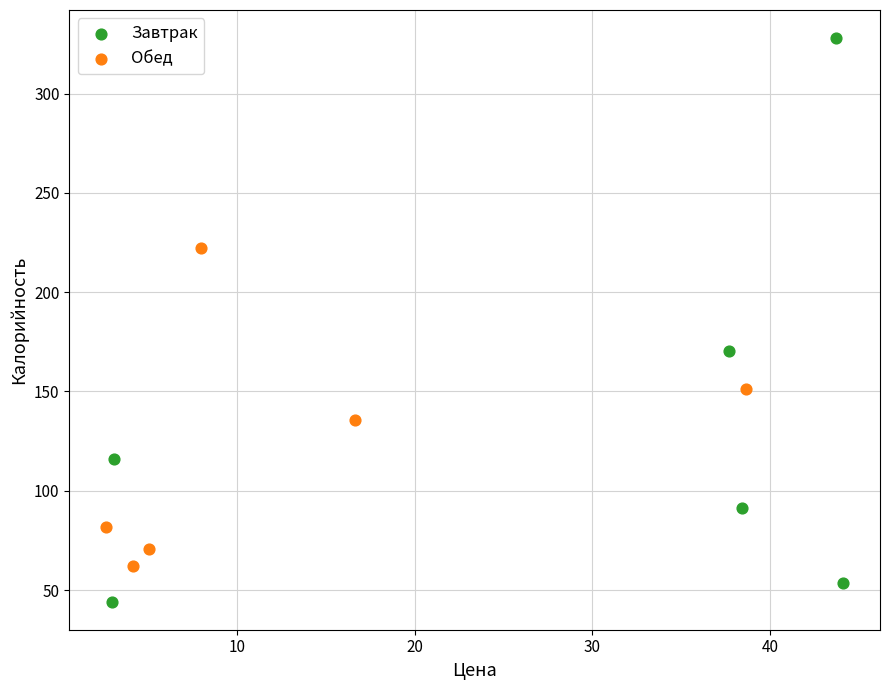

Which series has the largest Y range (max minus min)?

Завтрак